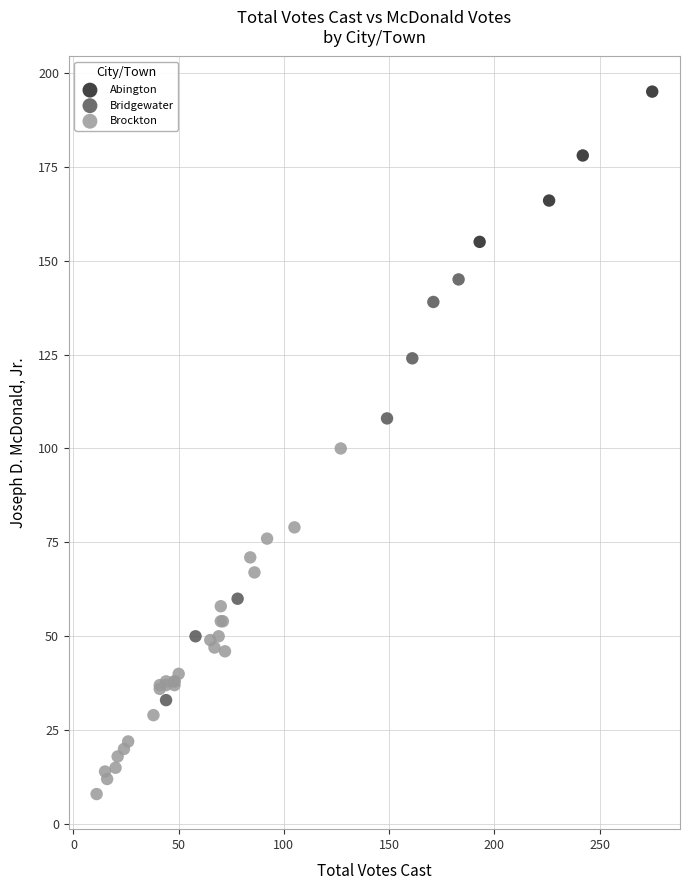

Which series contains the lowest Y value?

Brockton